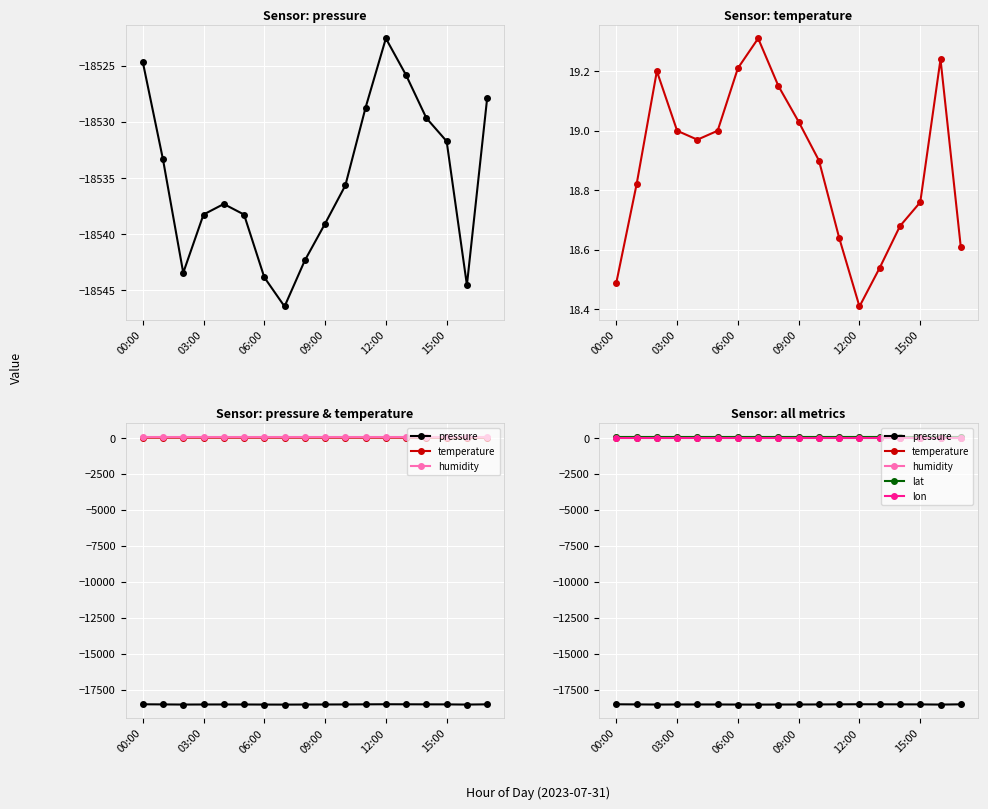

How many interior local valleys does the pressure series have?

3